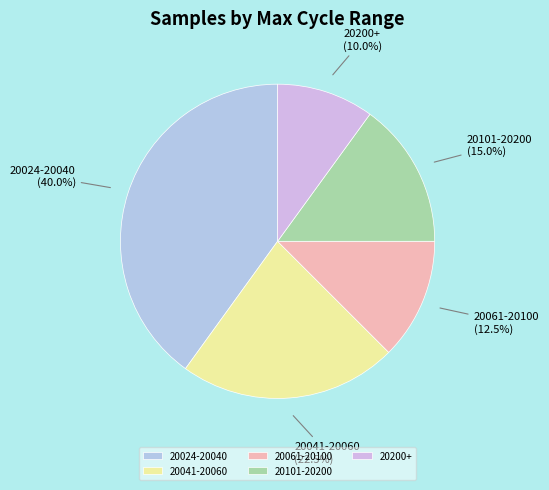

How many slices are in this pie chart?

5